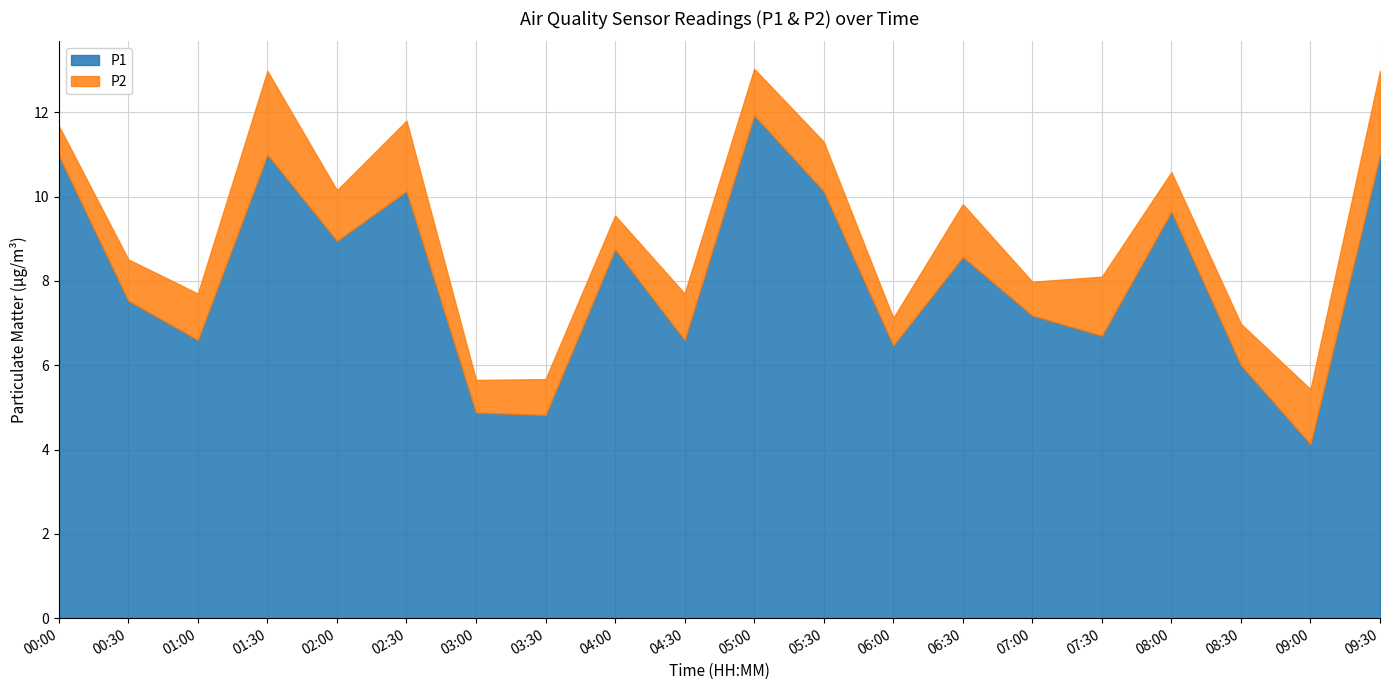

How many interior local valleys does the P2 series have?

6